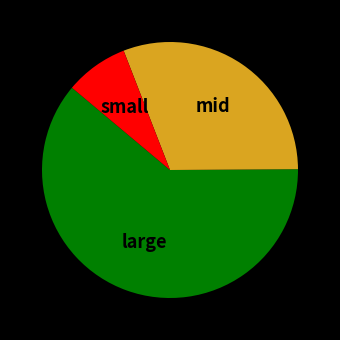

Is there any slice that represents more than half of the pie?

Yes